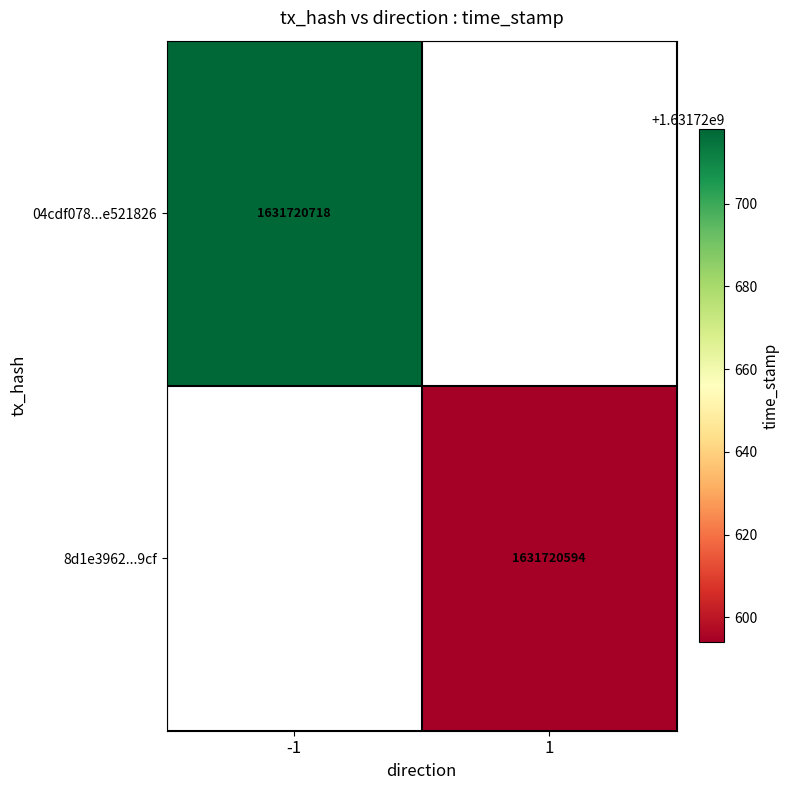

Between 1 and 0, which is larger?

1